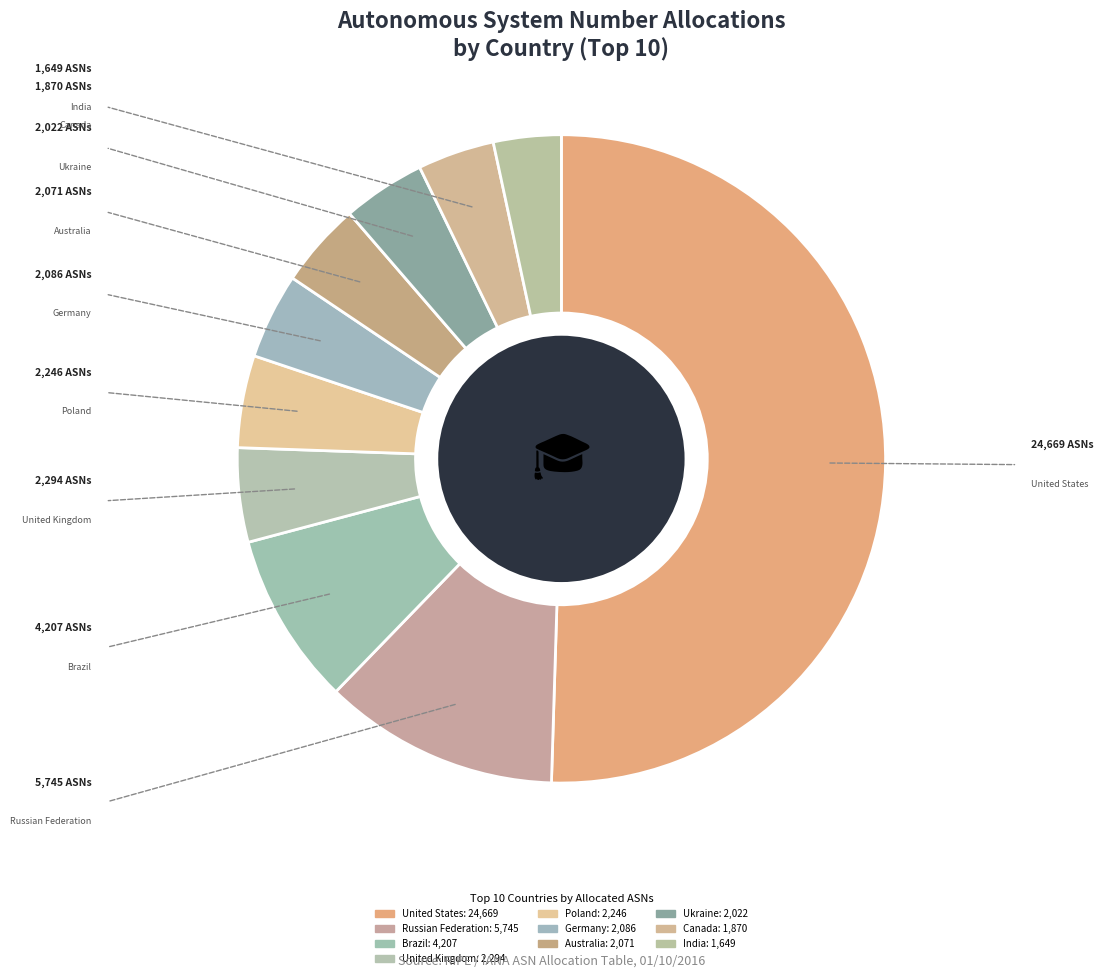

Rank the categories by value from highest to lowest.

United States, Russian Federation, Brazil, United Kingdom, Poland, Germany, Australia, Ukraine, Canada, India